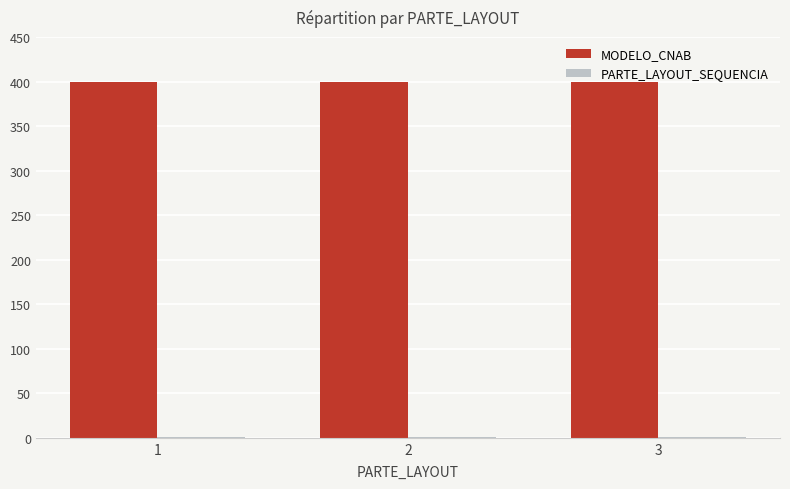

What is the sum of all MODELO_CNAB values?

1200